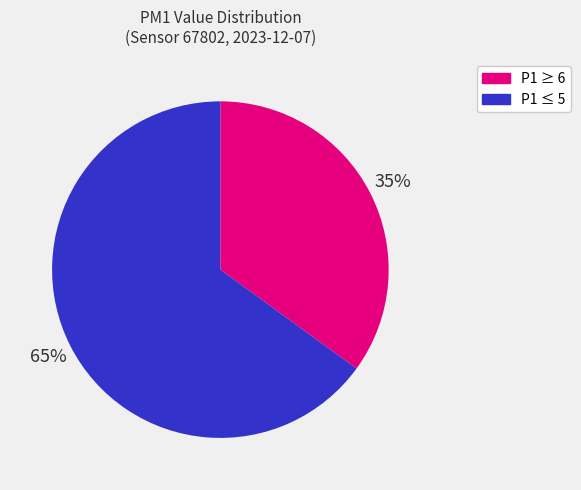

To the nearest percent, what is the average slice percentage?

50%